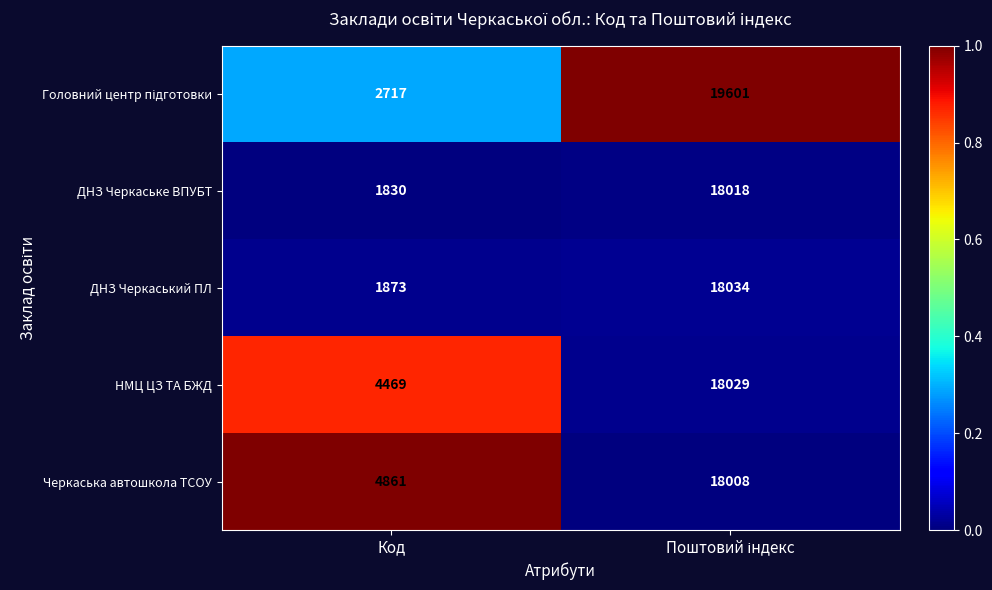

Which category has the lowest value across all series?

Код